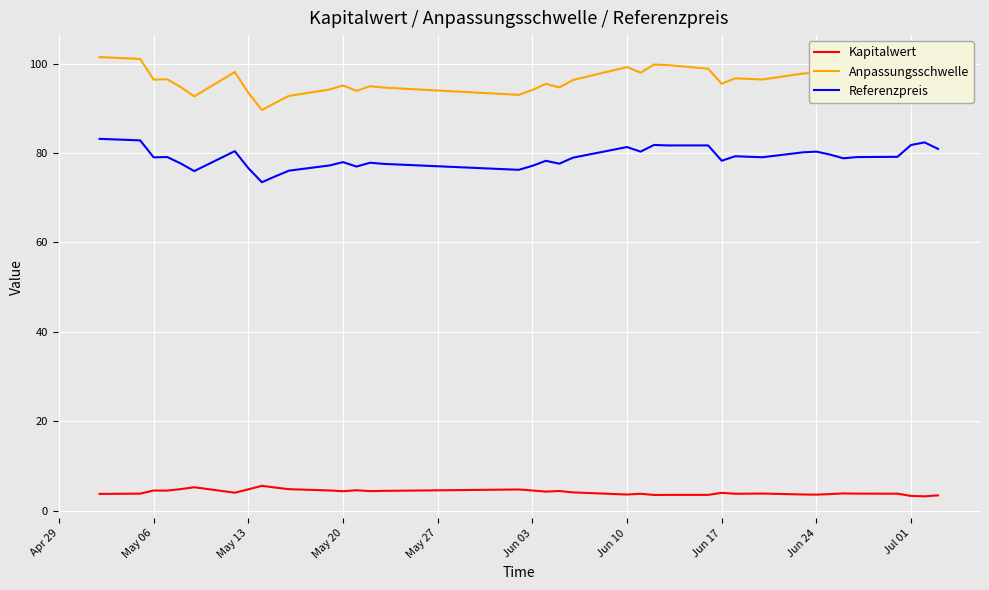

True or false: Kapitalwert has more than 2 interior local peaks.

True